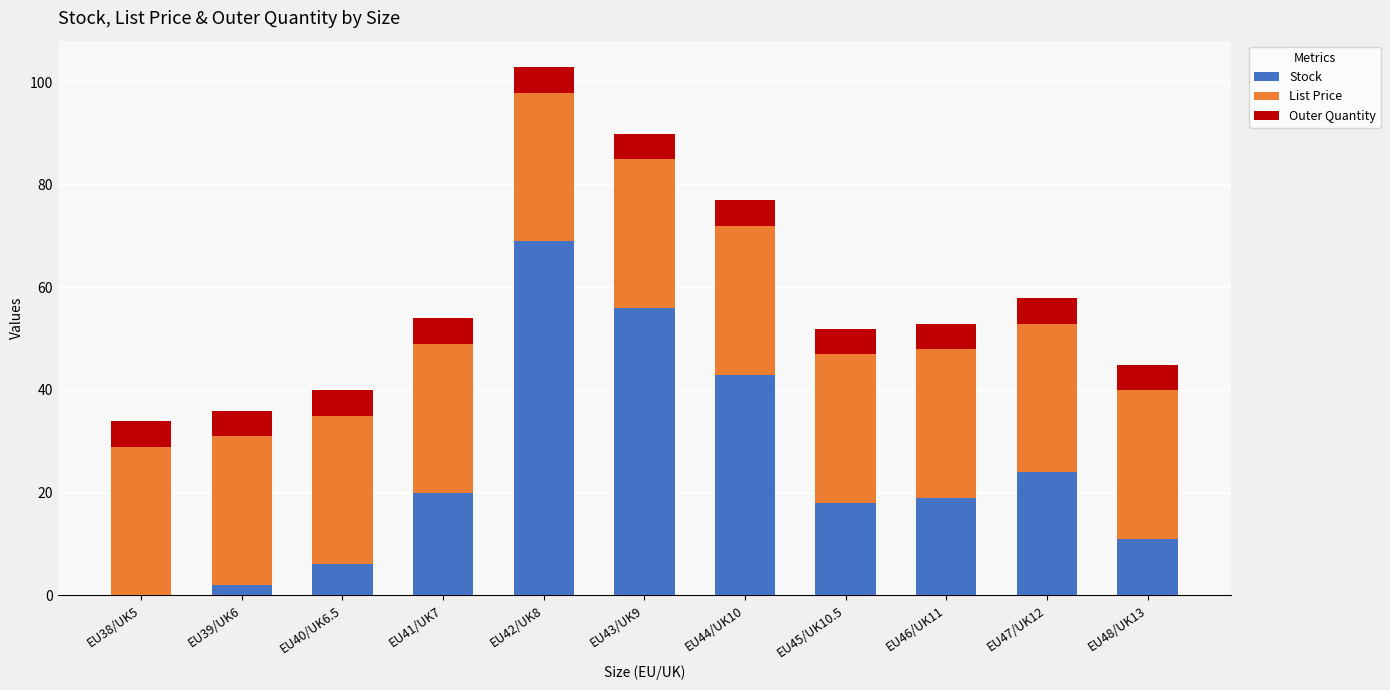

What is the highest value of the Stock series?

69.0